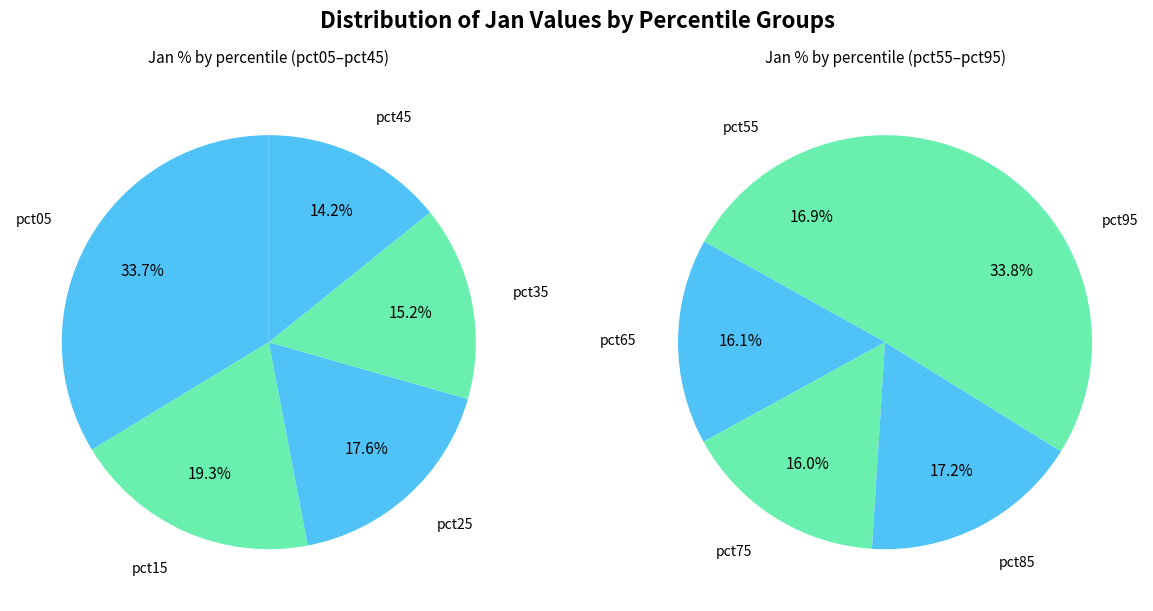

Does any single category account for the majority?

No